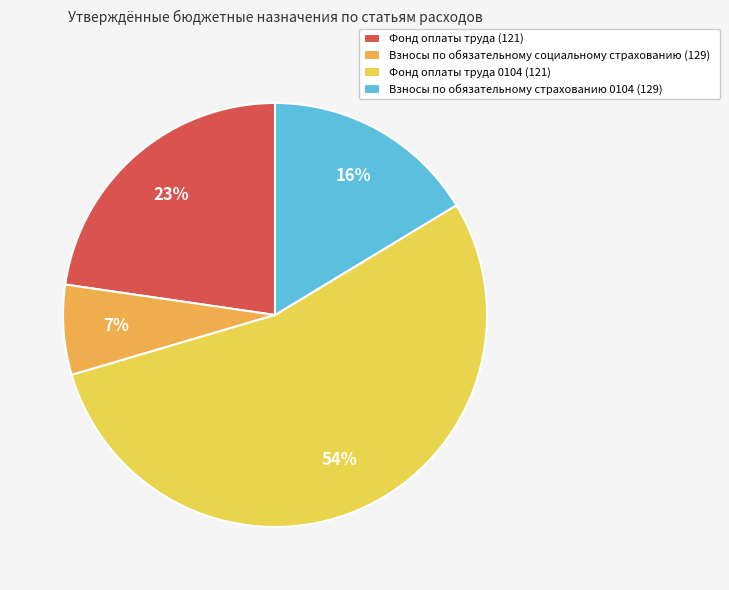

The Взносы по обязательному страхованию 0104 (129) slice represents 16% of the pie. True or false?

True